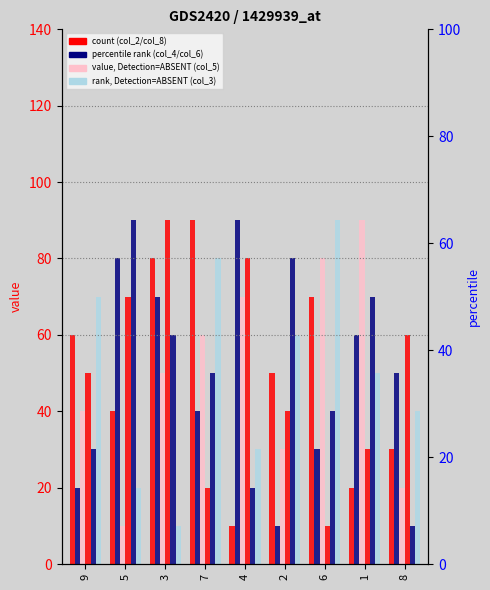

Reading right to left, list all the values displayed in this chart.

col_2: 30	20	70	50	10	90	80	40	60
col_4: 50	60	30	10	90	40	70	80	20
col_5: 20	90	80	30	70	60	50	10	40
col_8: 60	30	10	40	80	20	90	70	50
col_6: 10	70	40	80	20	50	60	90	30
col_3: 40	50	90	60	30	80	10	20	70